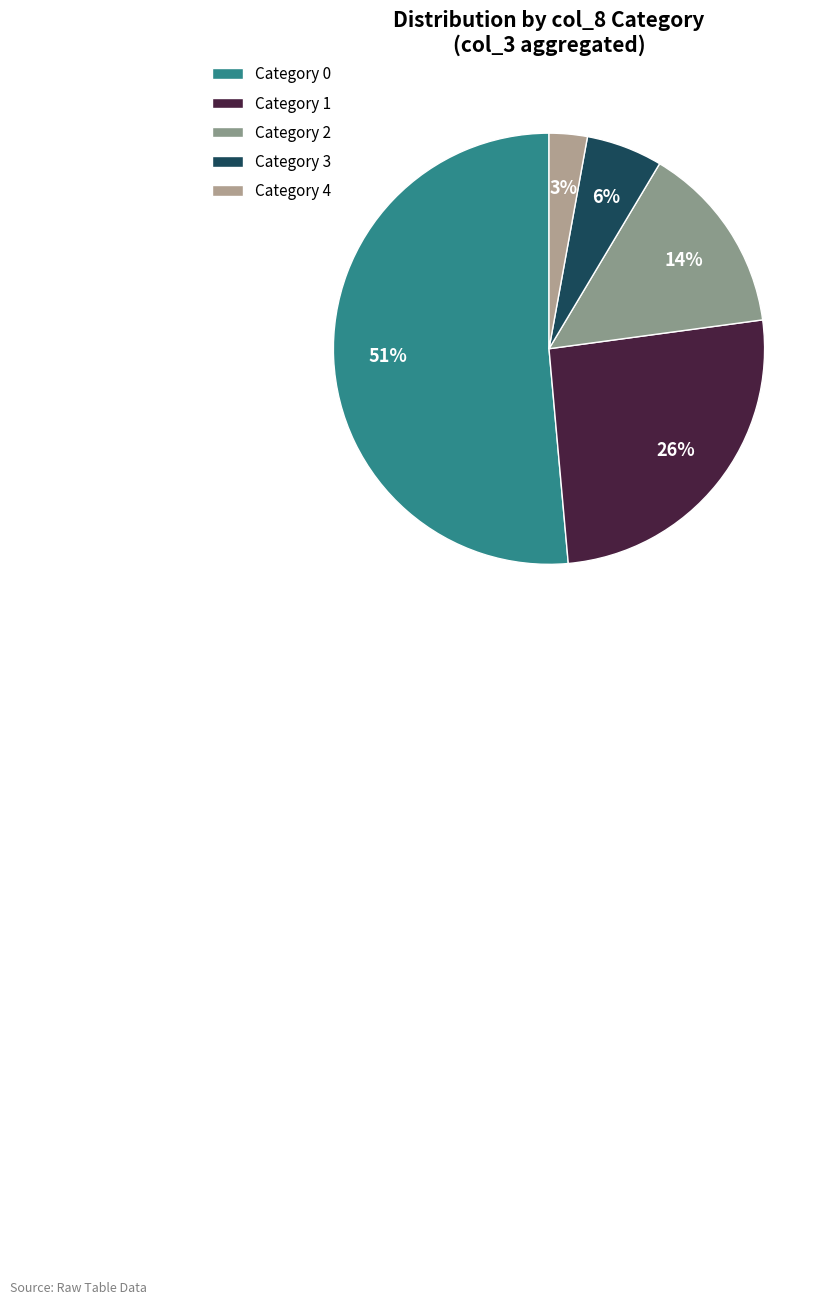

Which slice is the smallest?

Category 4